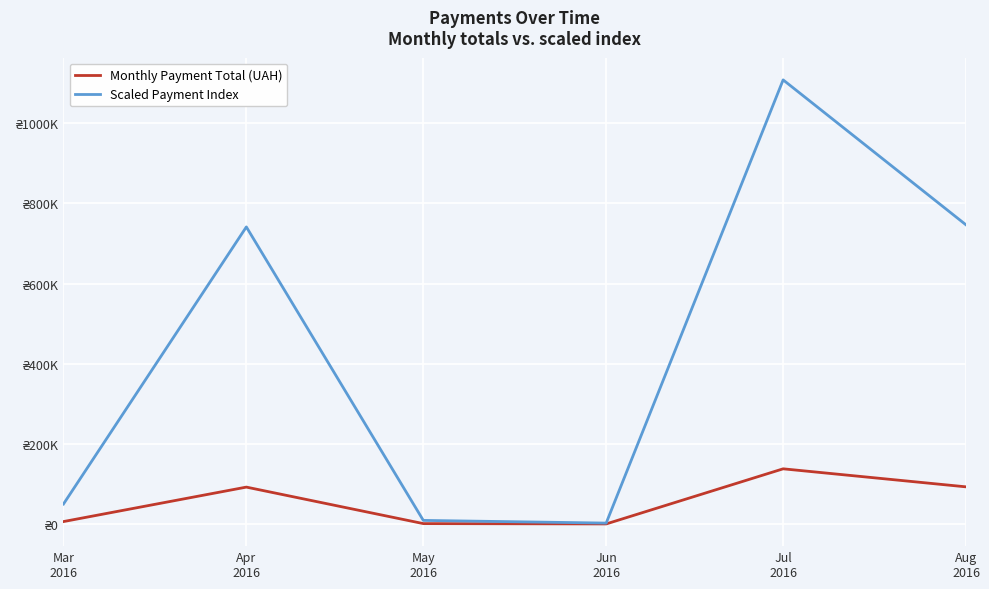

What are all the series names shown in the legend?

Monthly Payment Total (UAH), Scaled Payment Index